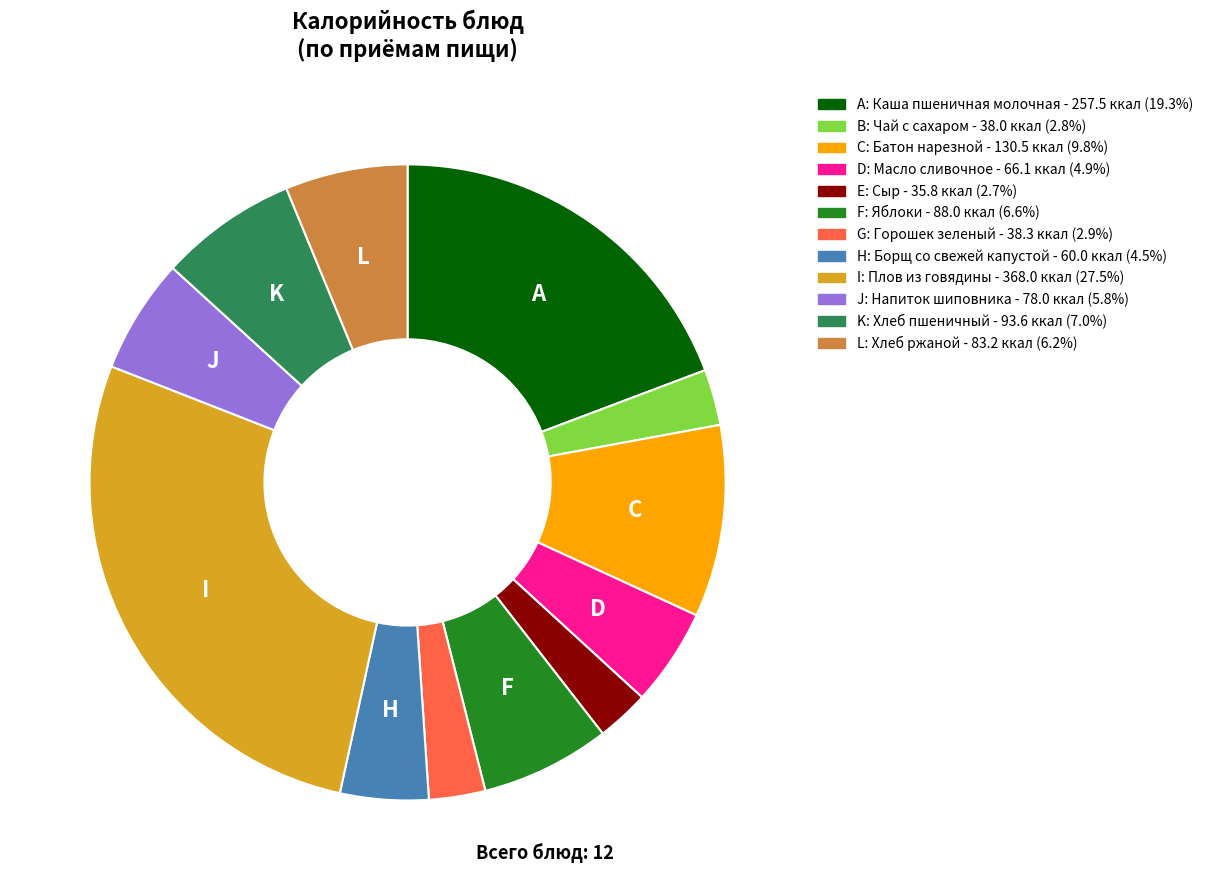

Is the sum of H: Борщ со свежей капустой - 60.0 ккал (4.5%) and C: Батон нарезной - 130.5 ккал (9.8%) greater than half?

No